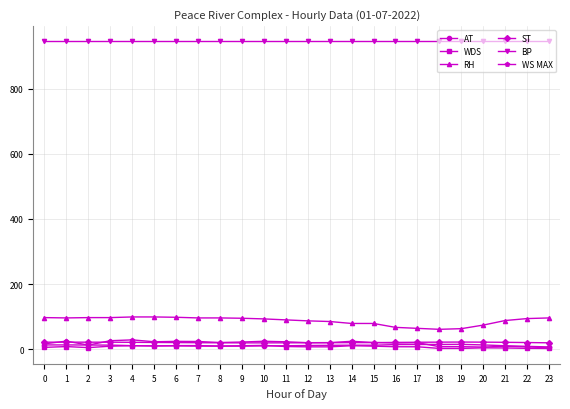

True or false: ST has a value of 20.4 at 22.

True